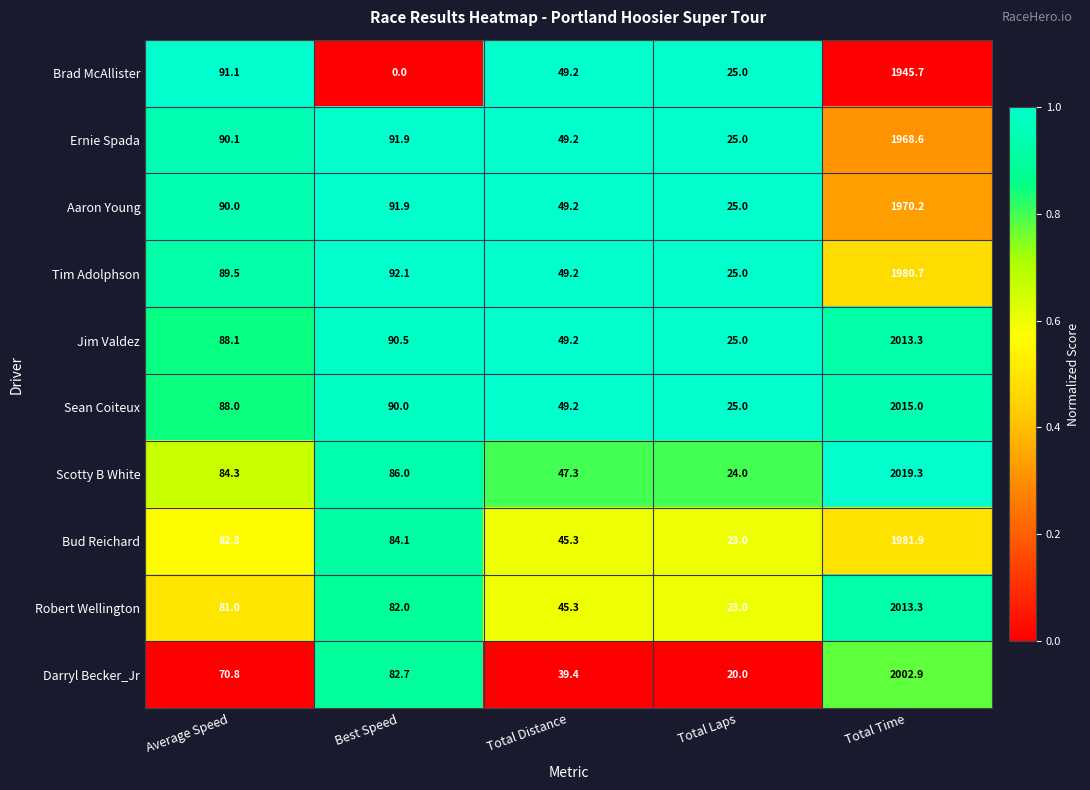

List the labels in order of Robert Wellington value, smallest first.

Total Laps, Total Distance, Average Speed, Best Speed, Total Time